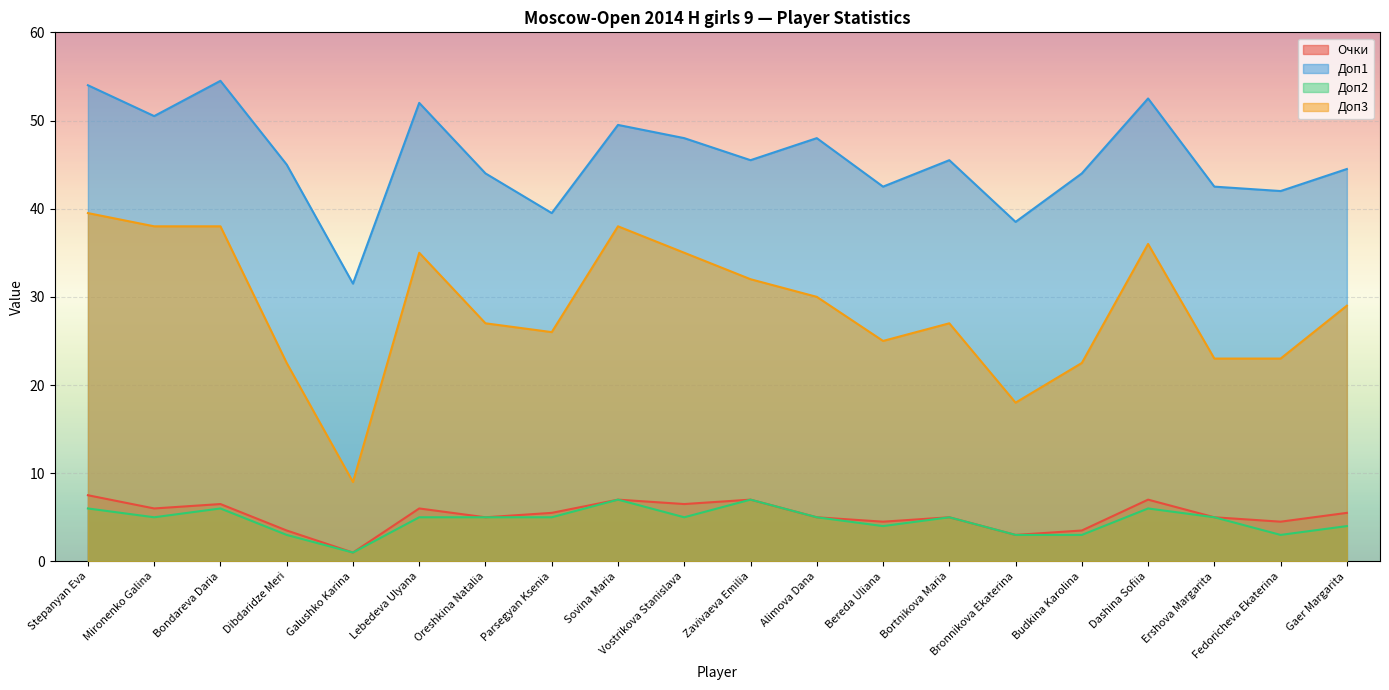

The Доп1 series shows 49.5 at Sovina Maria. True or false?

True